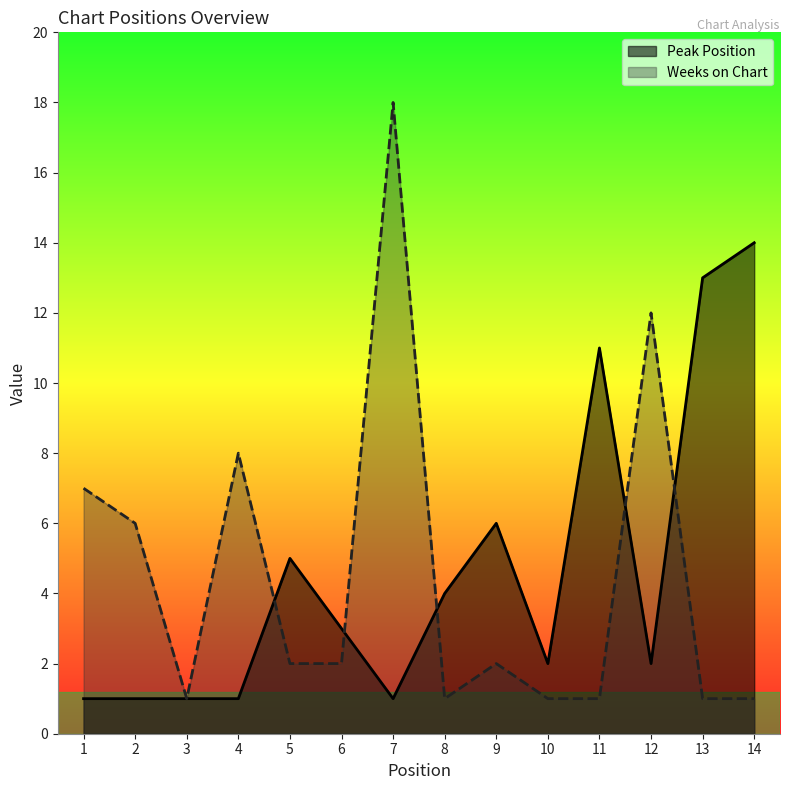

Reading left to right, transcribe all the data shown in this chart.

Peak Position: 1=1	2=1	3=1	4=1	5=5	6=3	7=1	8=4	9=6	10=2	11=11	12=2	13=13	14=14
Weeks on Chart: 1=7	2=6	3=1	4=8	5=2	6=2	7=18	8=1	9=2	10=1	11=1	12=12	13=1	14=1